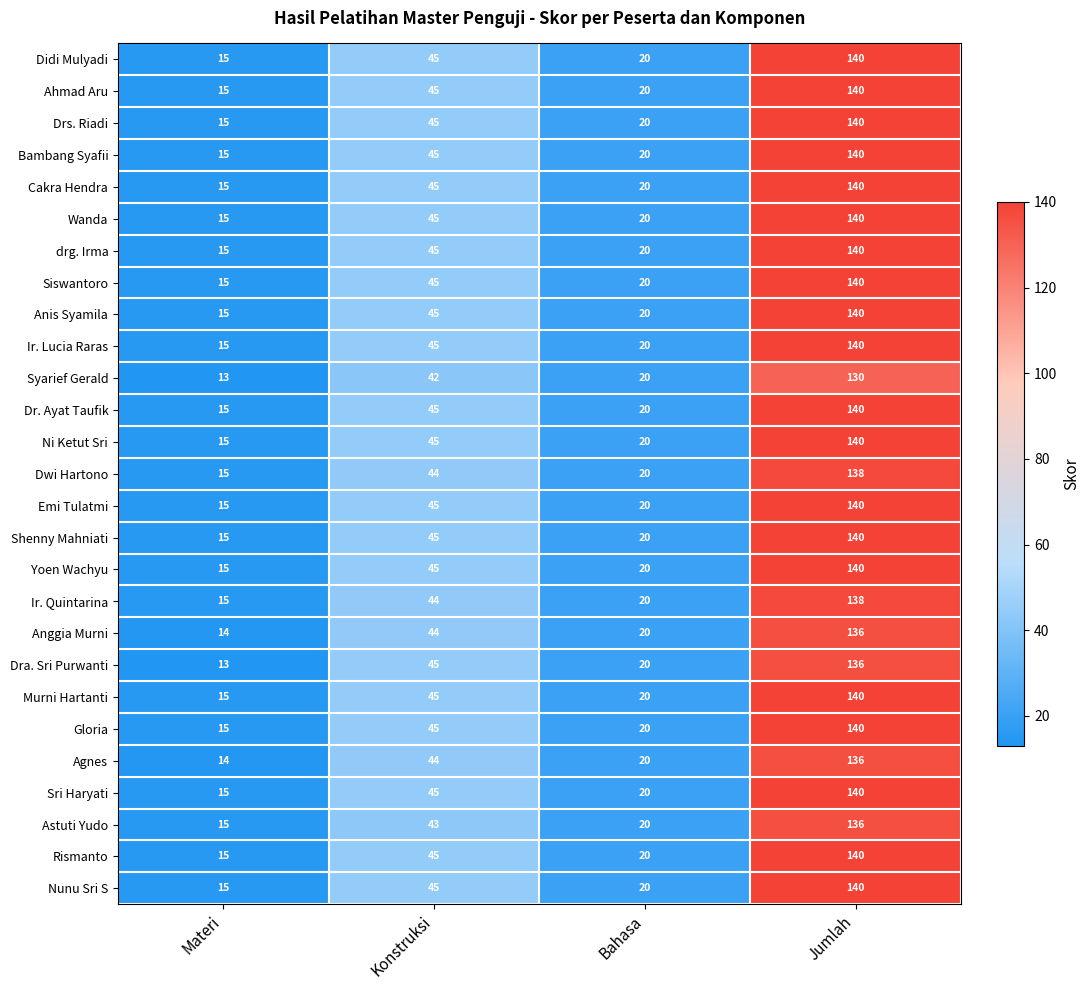

True or false: Dra. Sri Purwanti has a value of 4 at Materi.

False